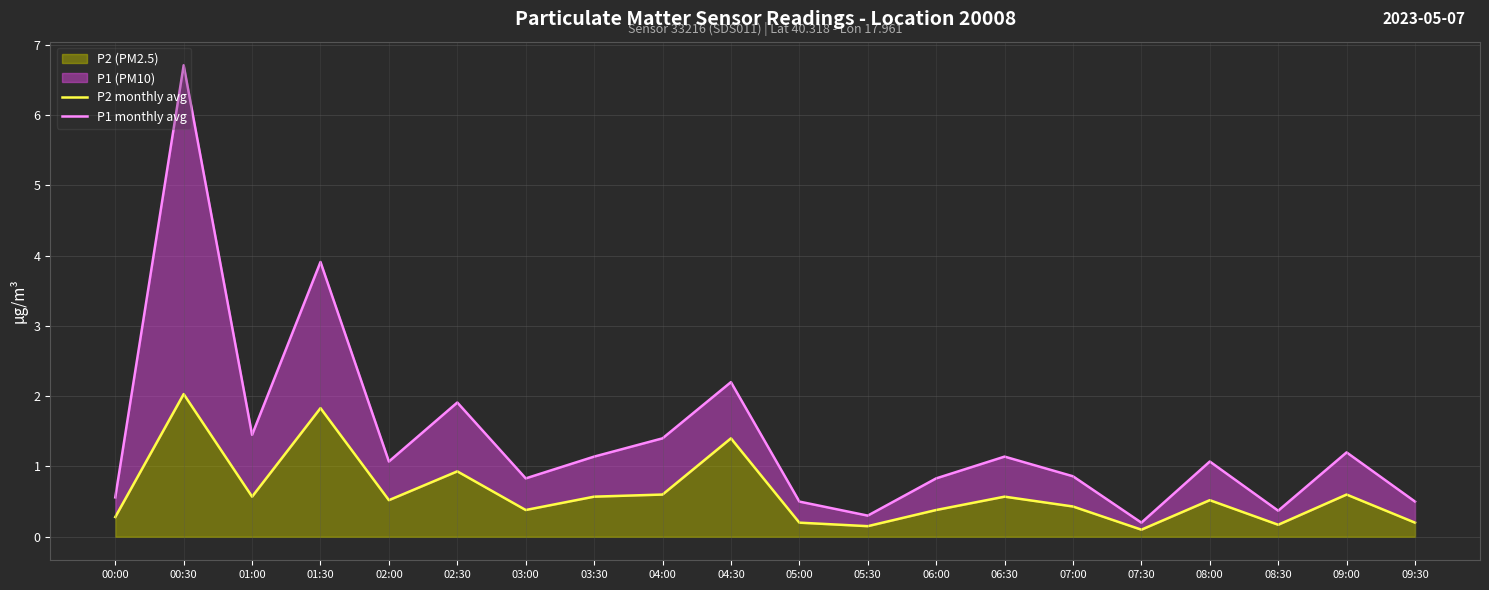

Which series has the widest spread of values?

P1 monthly avg